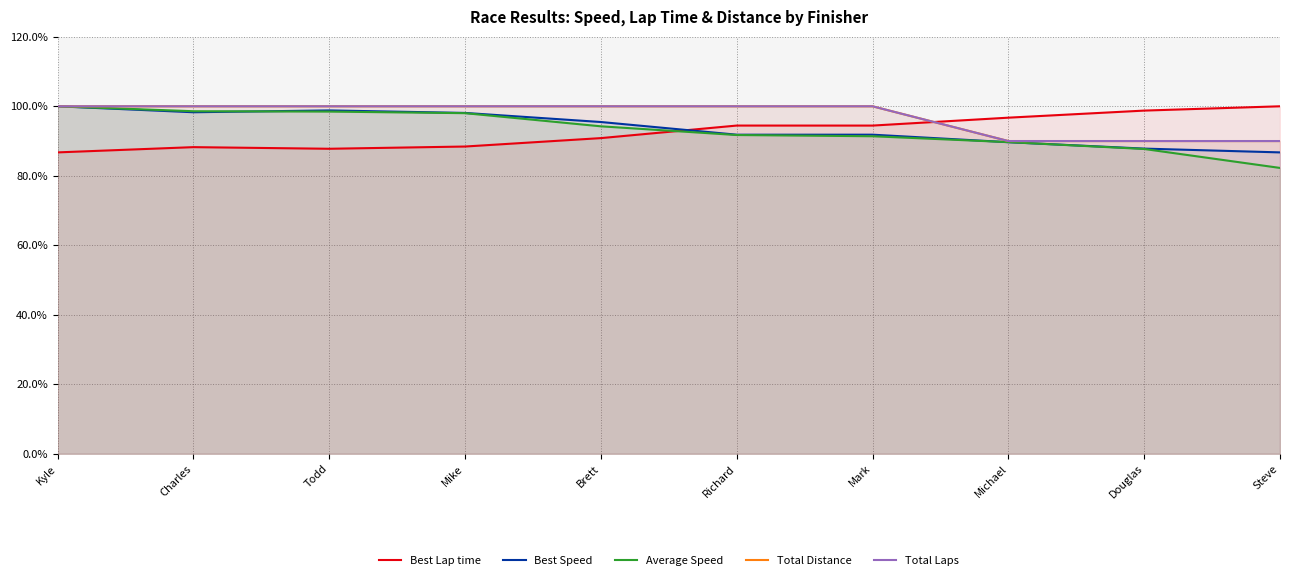

How many values in the Best Lap time series exceed 94?

5